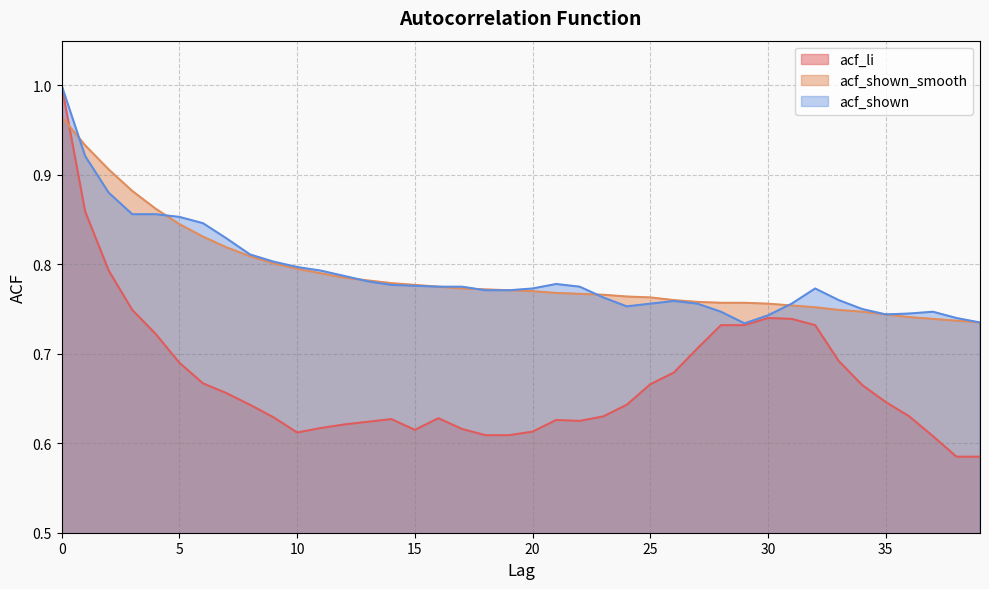

True or false: acf_li and acf_shown cross at least once.

False